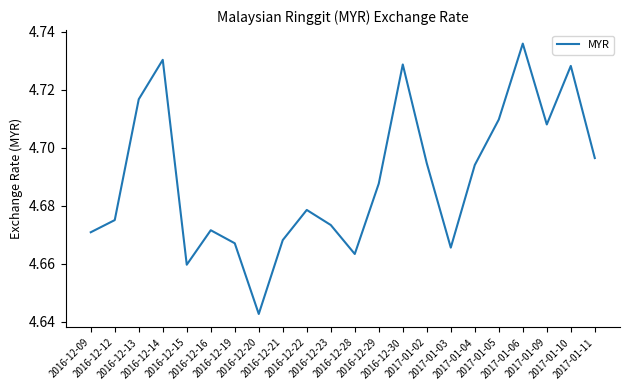

Does the chart have visible grid lines?

No